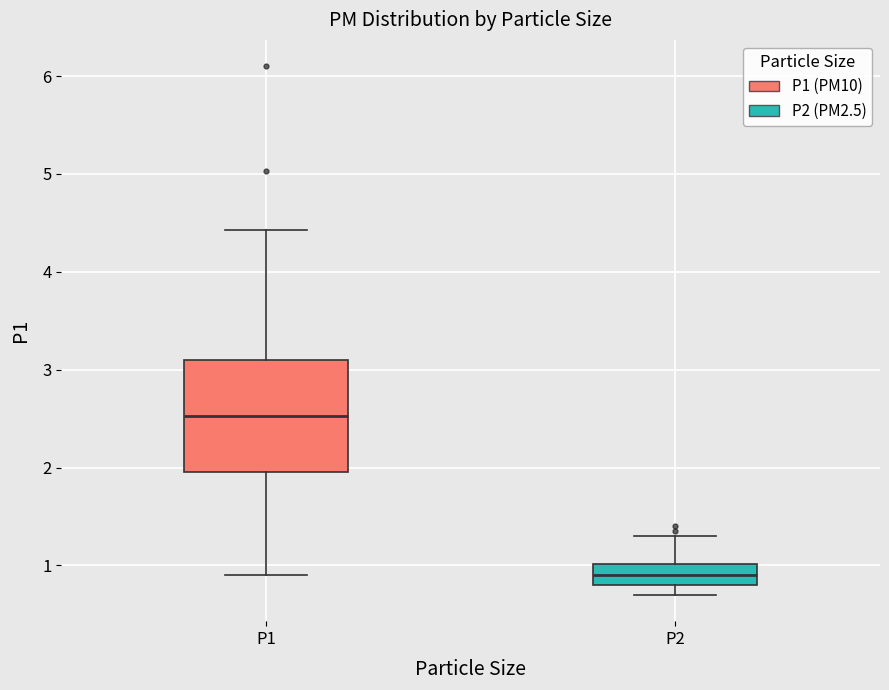

Reading left to right, read every box against the y-axis: the position of its median line, the range the box covers, and the ends of its whiskers. The values are not printed on the chart, so give them approximately, as read against the axis.

P1: median 2.5, box 2.0 to 3.1, whiskers 0.9 to 4.4
P2: median 0.9, box 0.8 to 1.0, whiskers 0.7 to 1.3